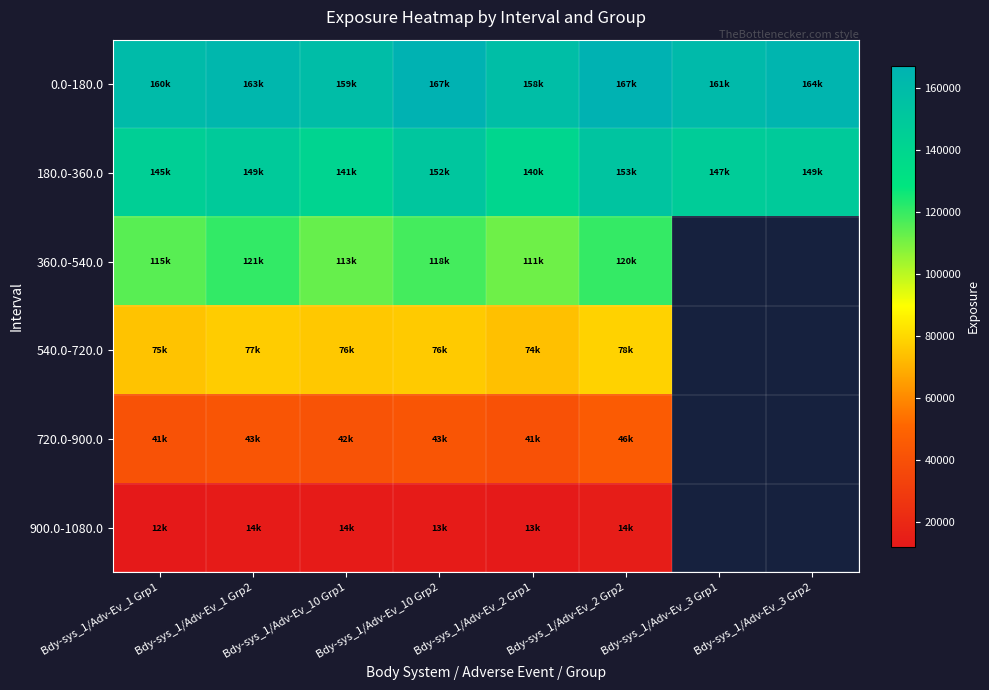

What is the difference between the highest and lowest values at Bdy-sys_1/Adv-Ev_10 Grp1?

145109.2